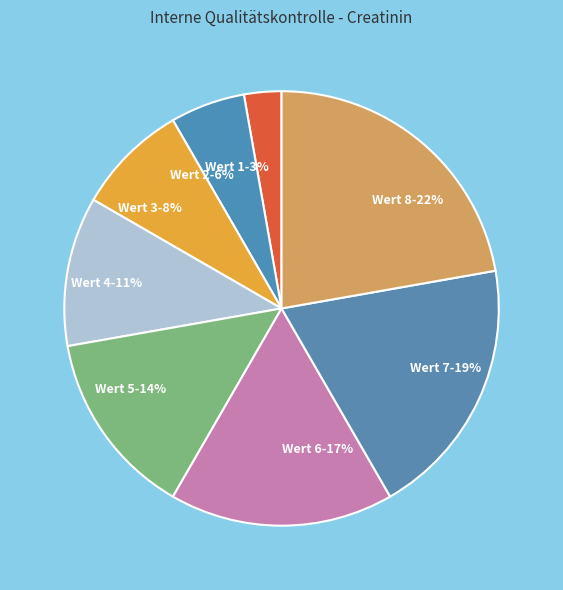

The Wert 5-14% slice represents 14% of the pie. True or false?

True